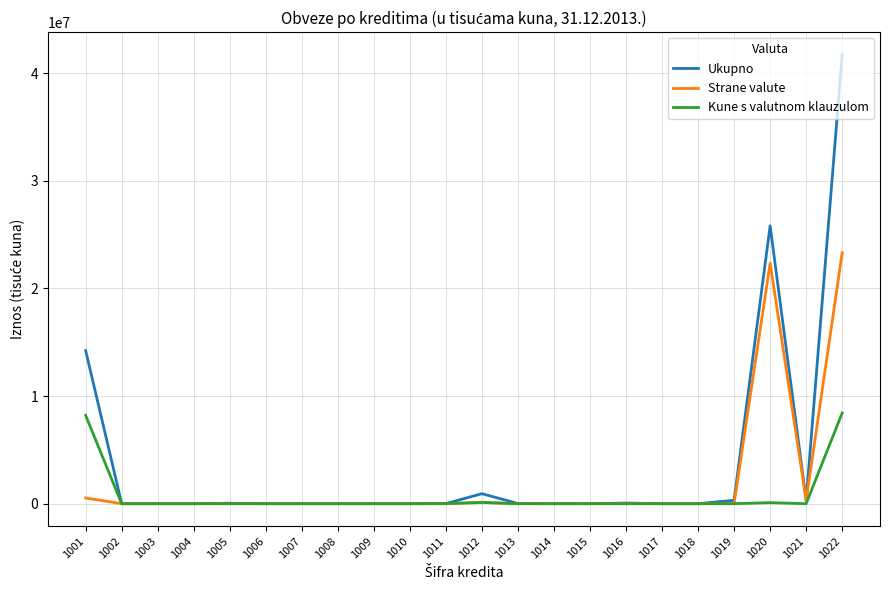

The value of Strane valute at 1009 is 0. True or false?

True